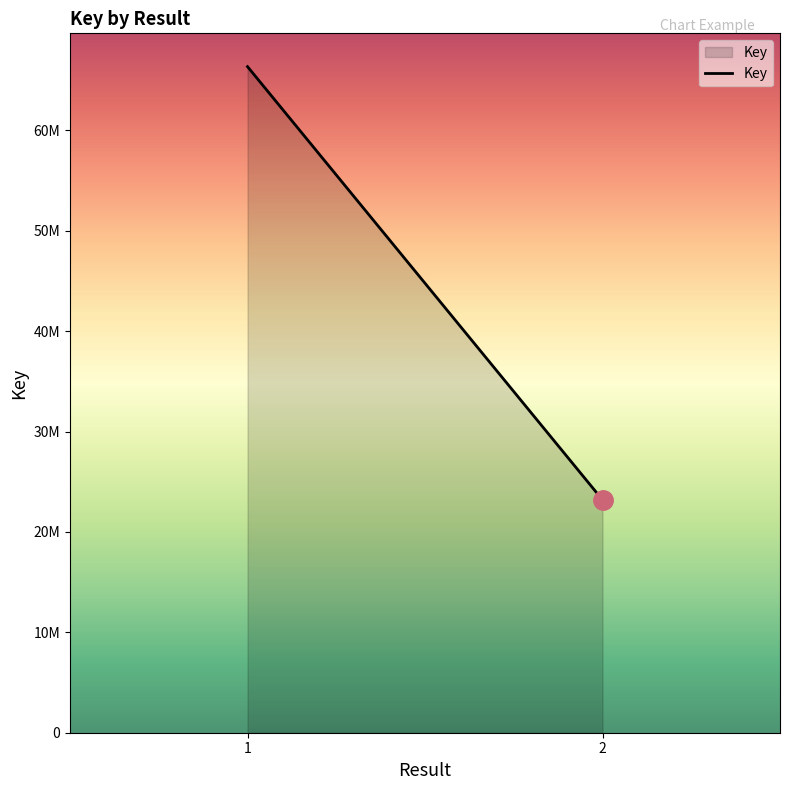

Which category has the highest value across all series?

1